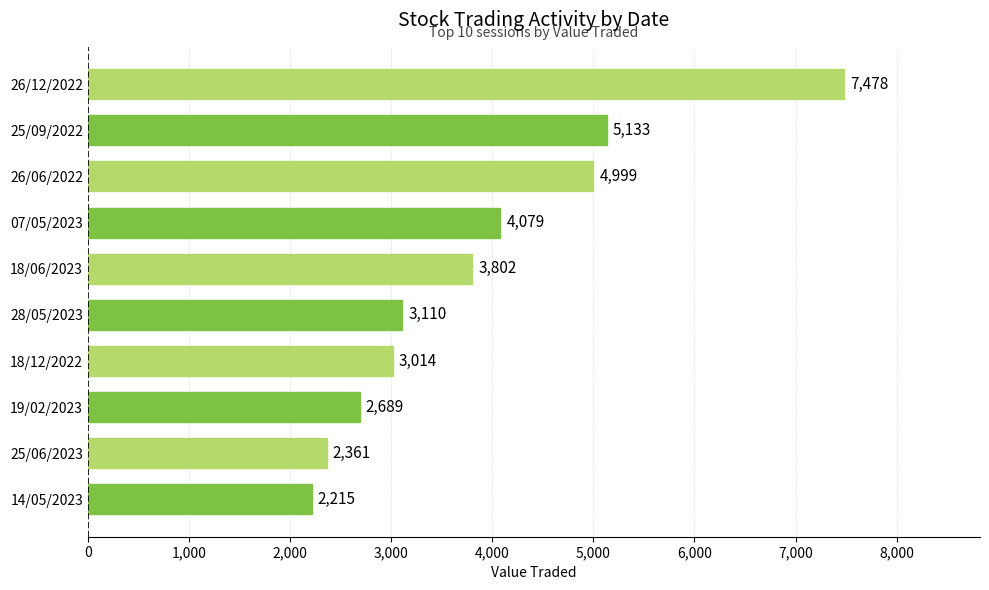

Which category has the highest value across all series?

26/12/2022